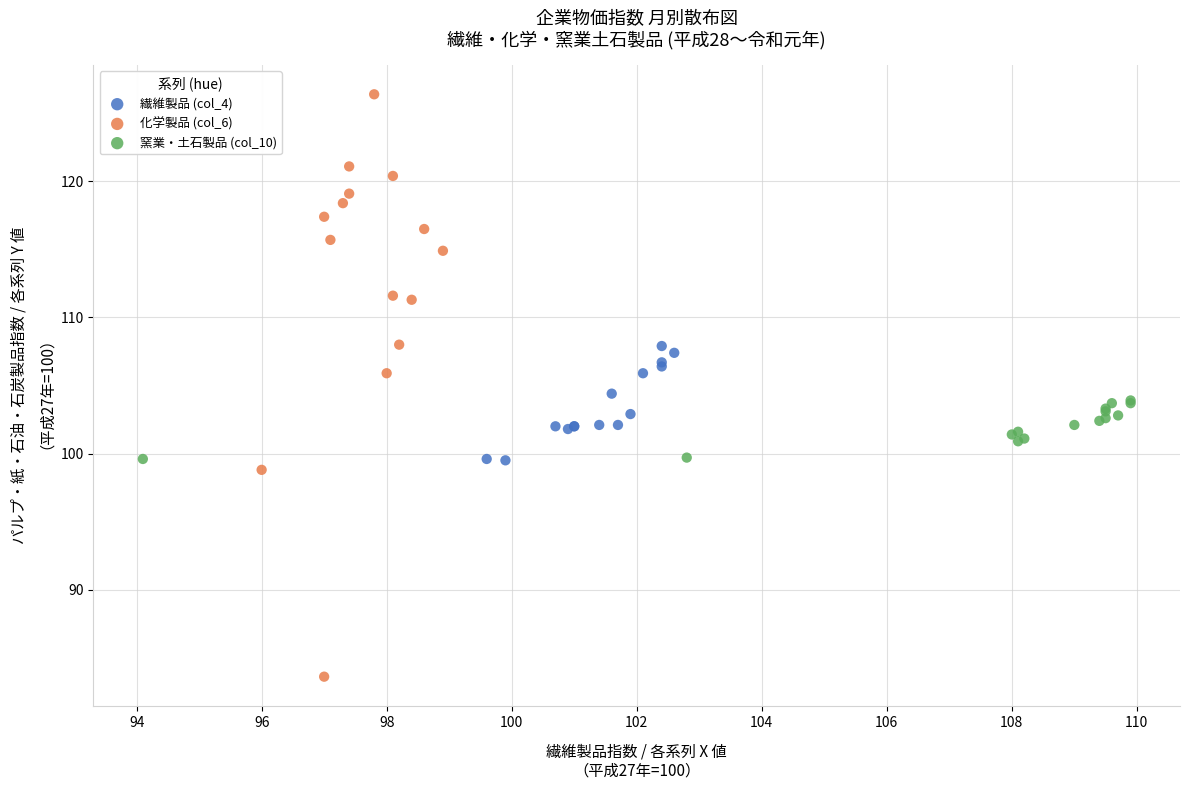

Which series contains the lowest Y value?

化学製品 (col_6)